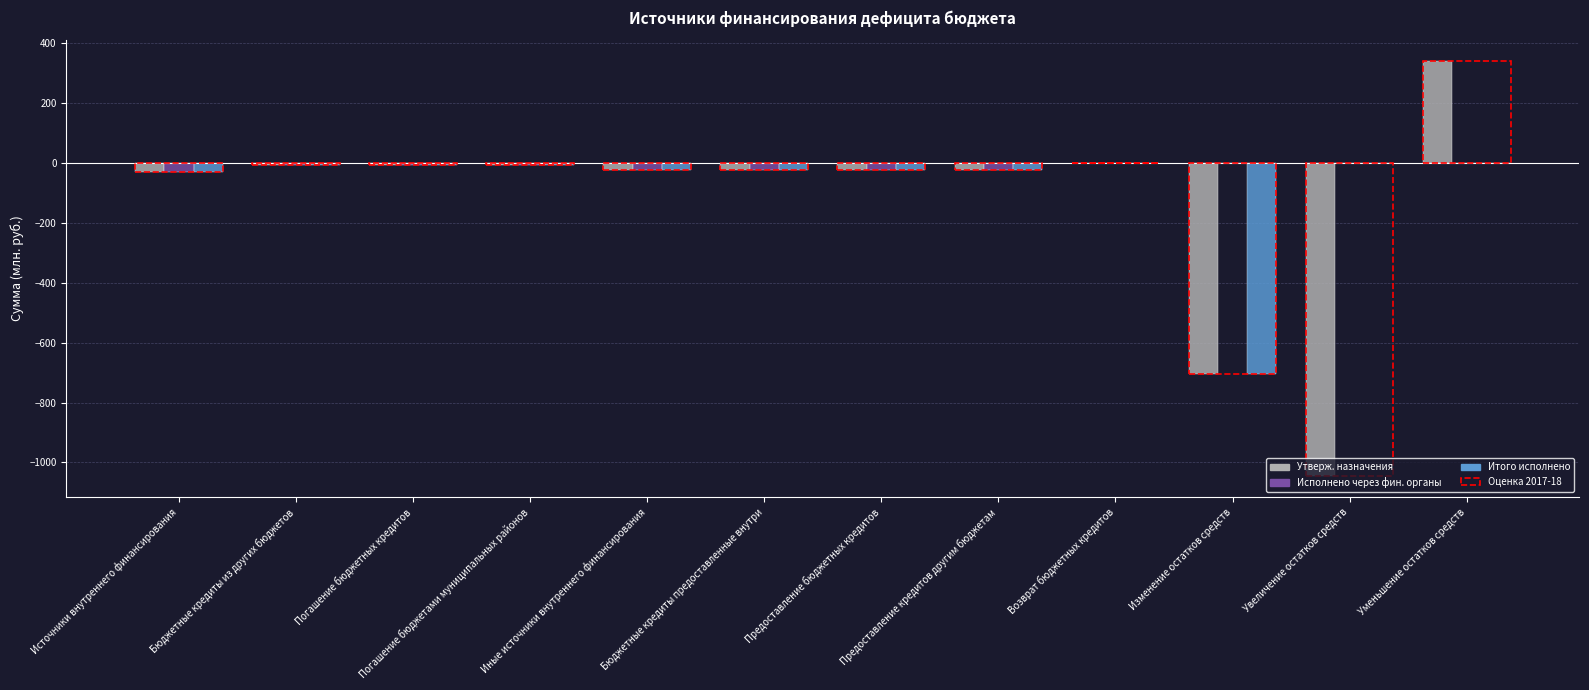

Rank the series by their maximum value, from lowest to highest.

Исполнено через фин. органы, Итого исполнено, Утверж. назначения